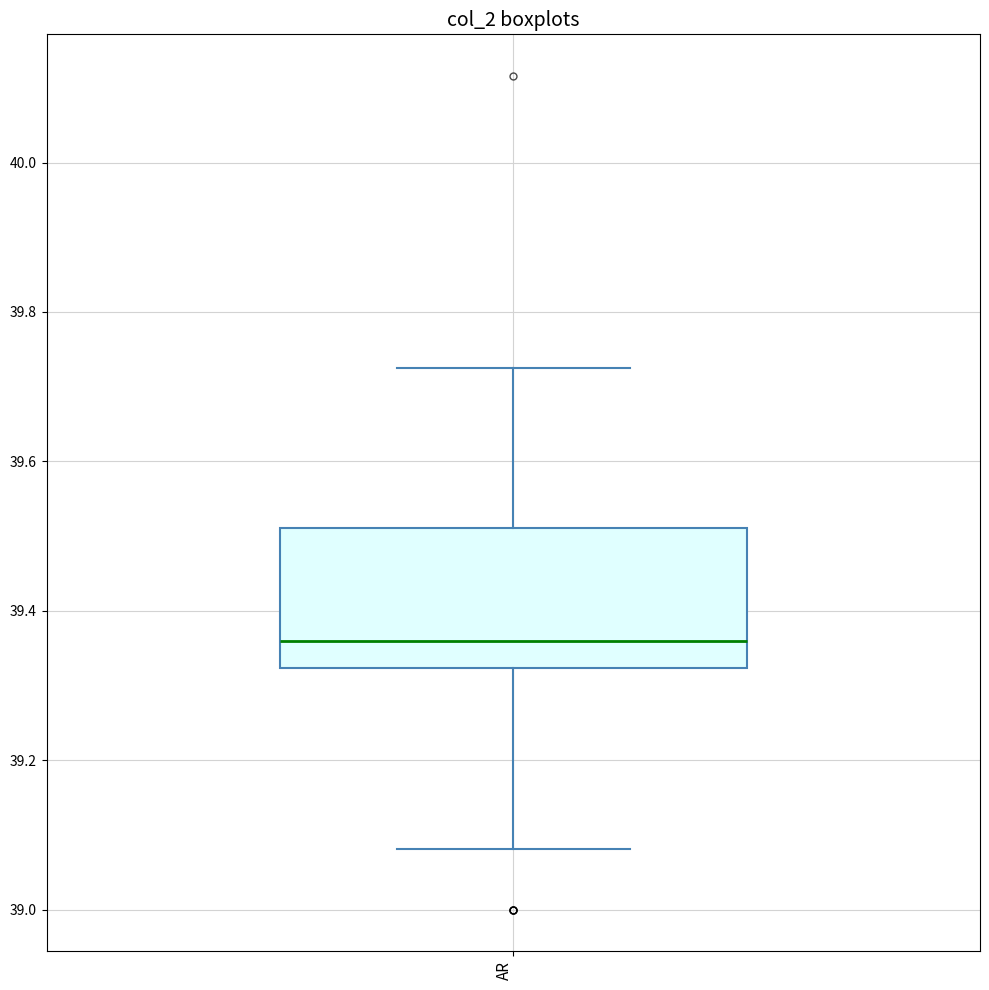

Transcribe this box plot: give where the median line is, the range the box spans, and where the two whiskers end, as read against the y-axis. The values are not printed on the chart, so give them approximately, as read against the axis.

median 39.36, box 39.32 to 39.52, whiskers 39.08 to 39.72